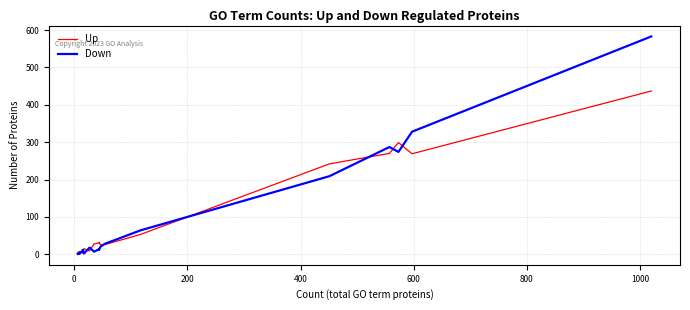

What is the value of the Up point at the 18th from the left?

299